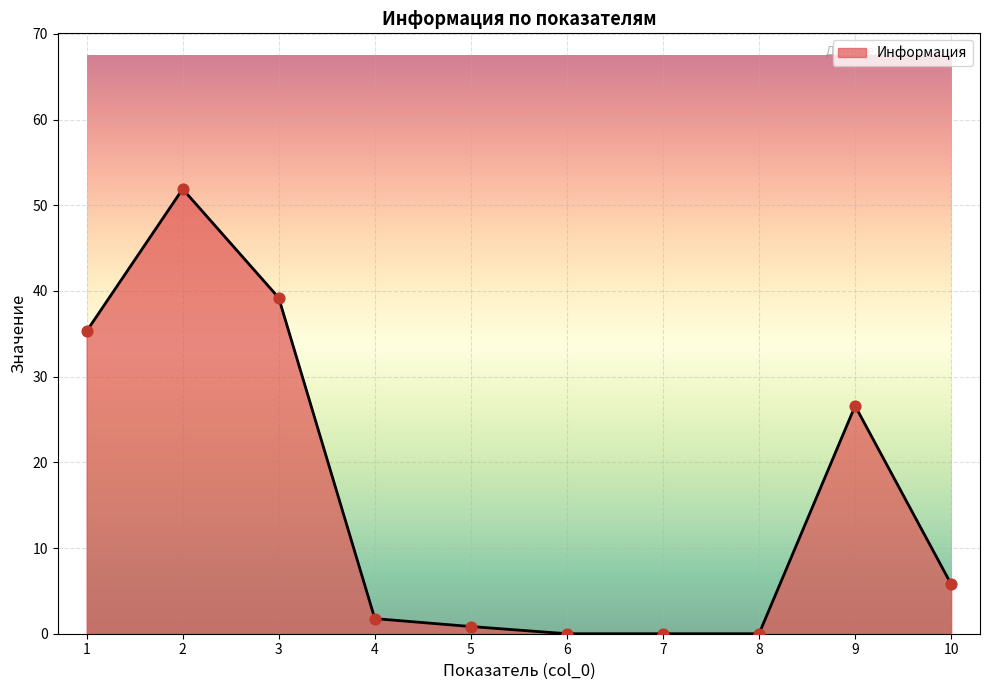

Between 1 and 4, which is larger?

1